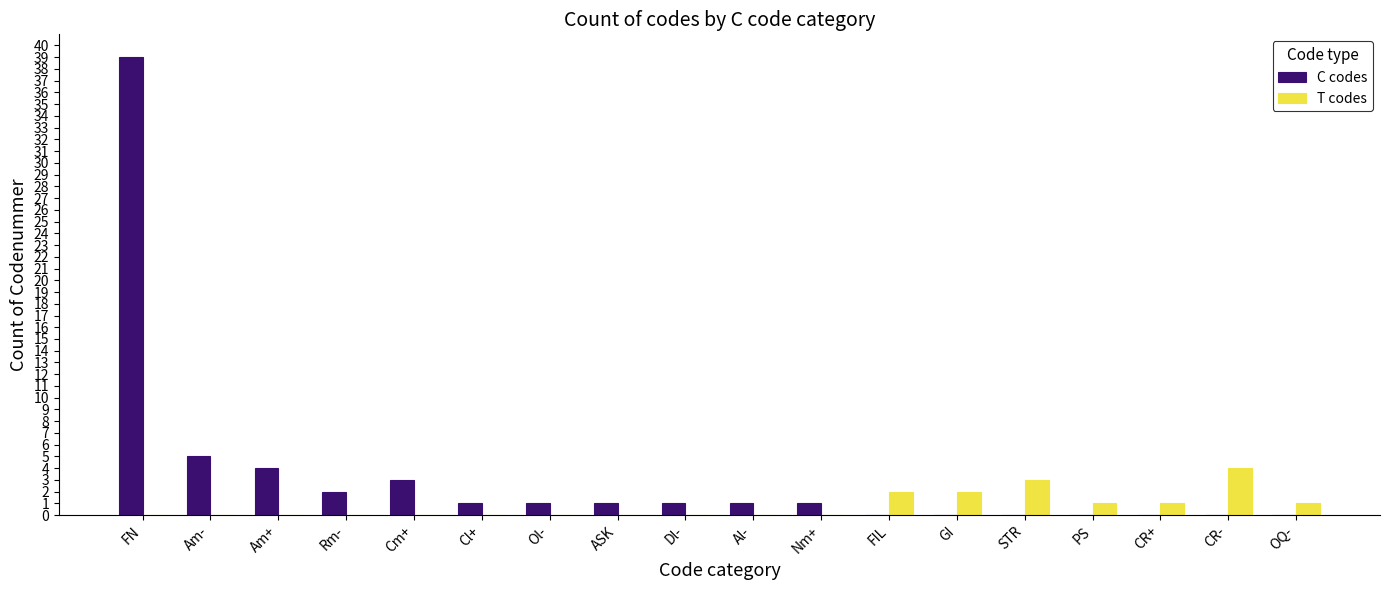

True or false: C codes has a value of 3 at Cm+.

True